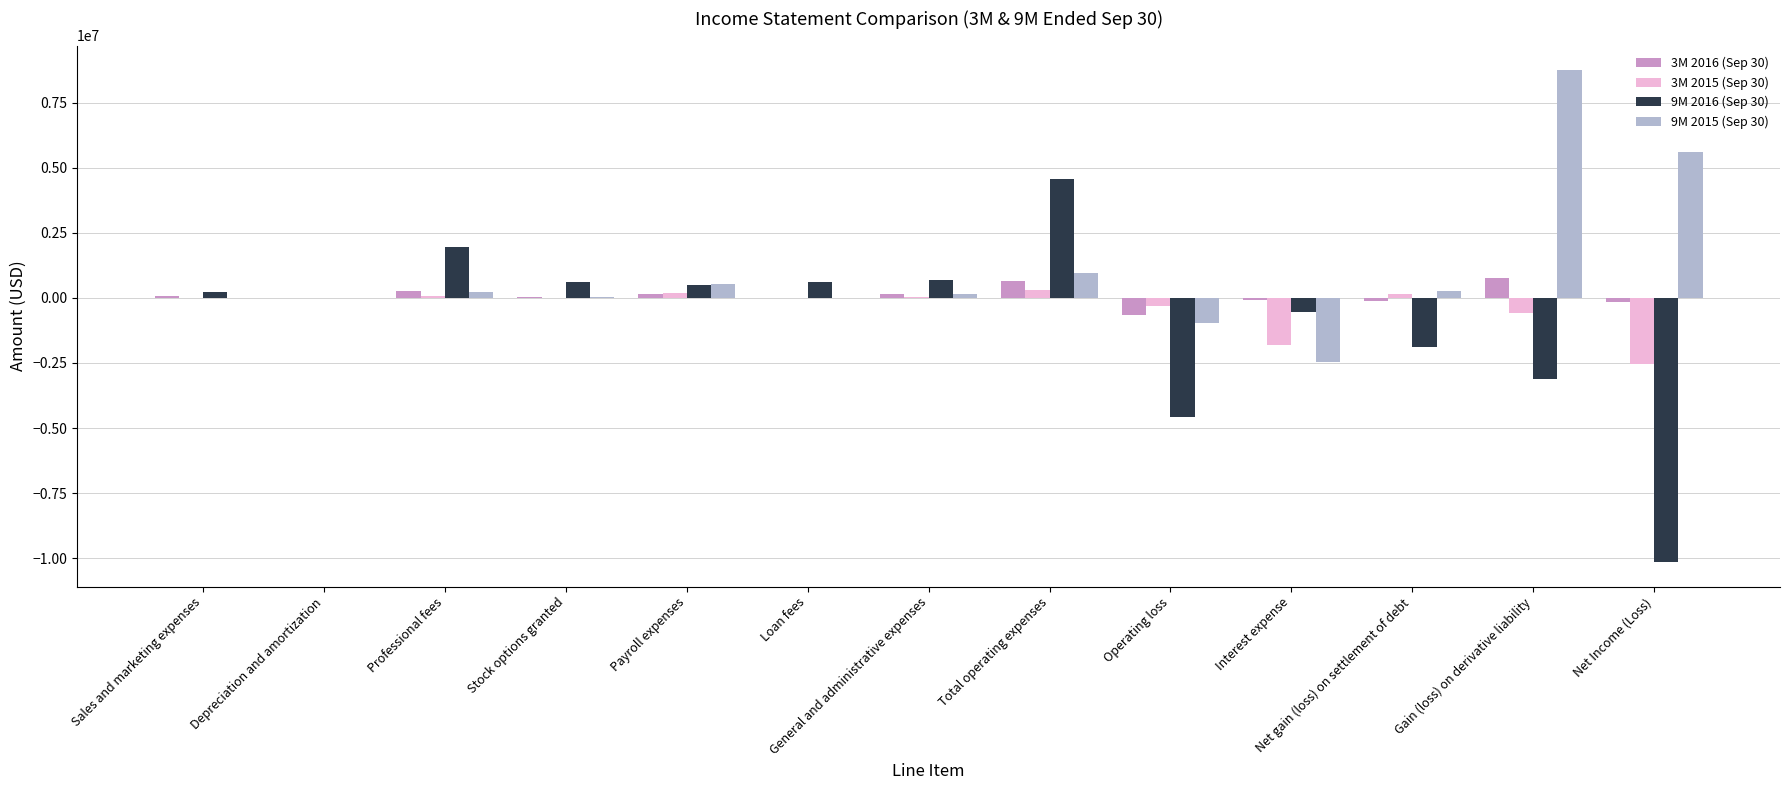

What is the sum of all 3M 2015 (Sep 30) values?

-4449752